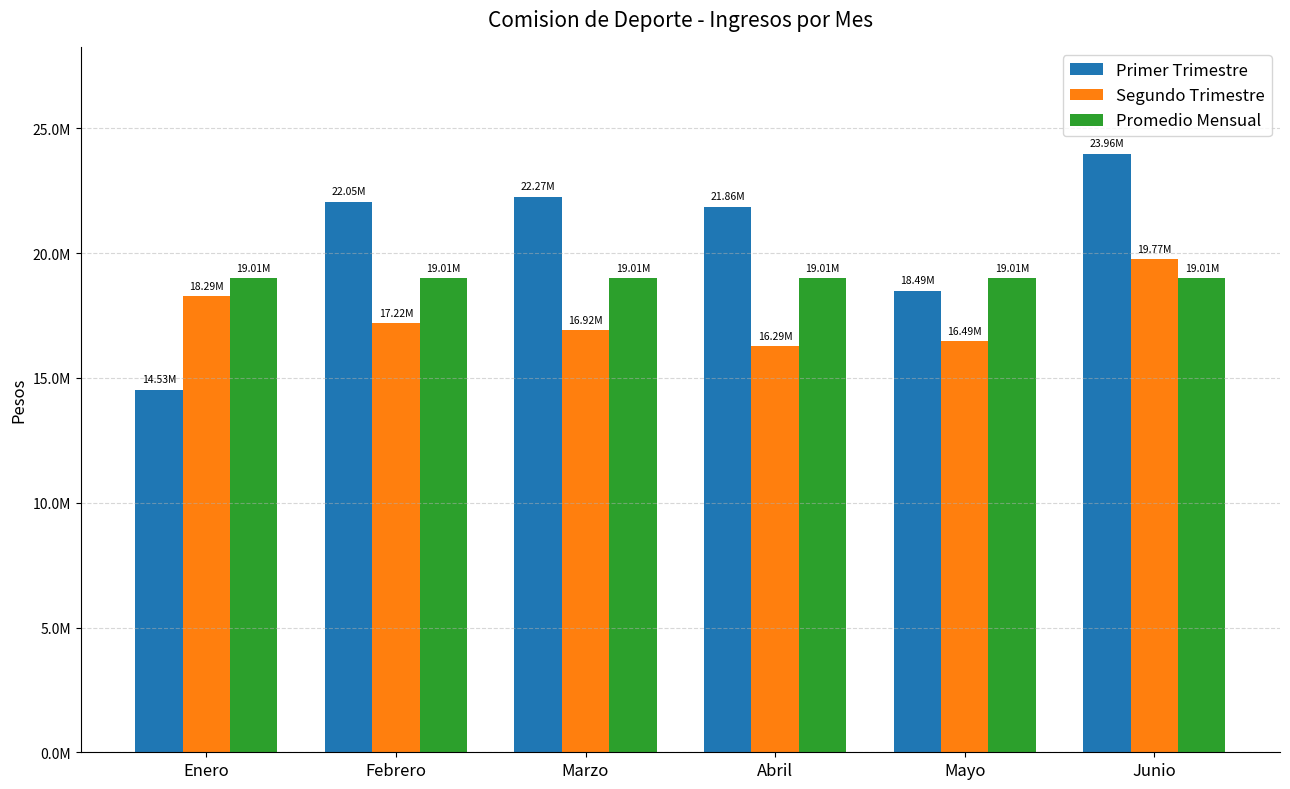

What is the label of the 1st bar from the left?

Enero